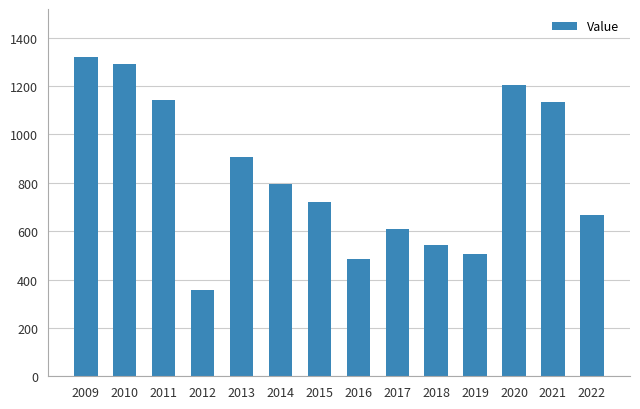

Which label corresponds to the largest value in the chart?

2009